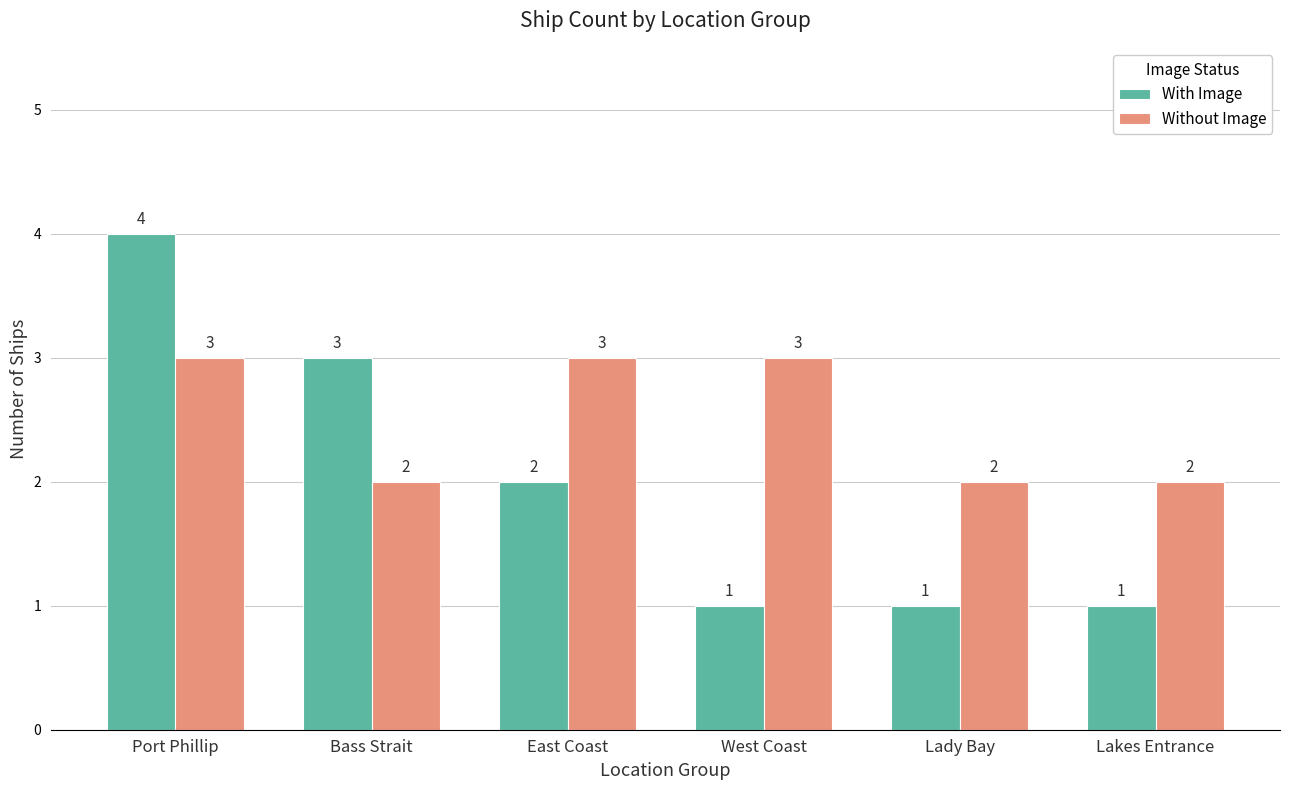

Reading left to right, transcribe all the data shown in this chart.

With Image: 4	3	2	1	1	1
Without Image: 3	2	3	3	2	2